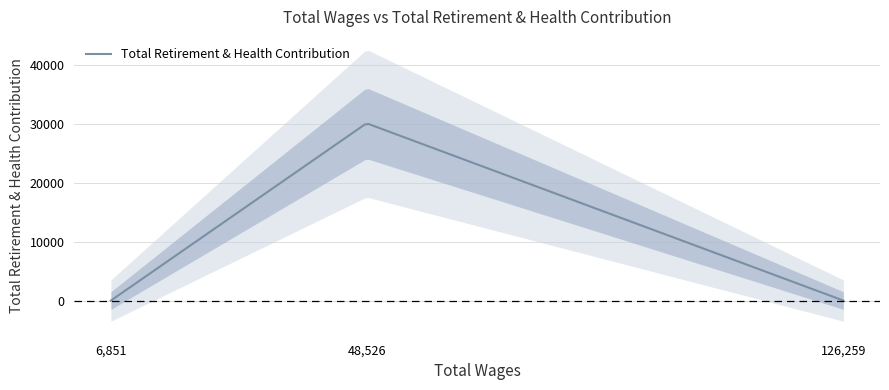

What is the change in value from 6851.0 to 48526.0?

+30090